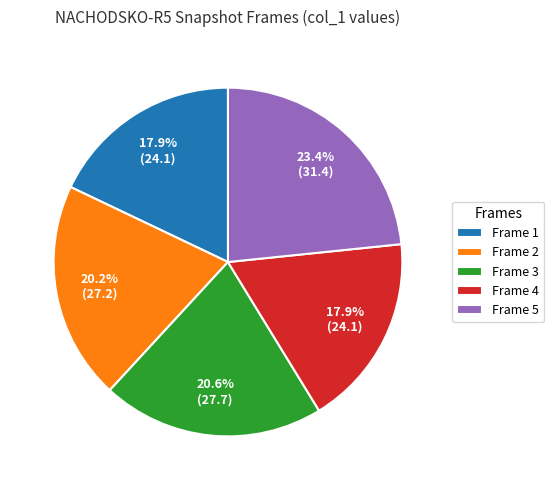

Count the number of slices in the pie.

5